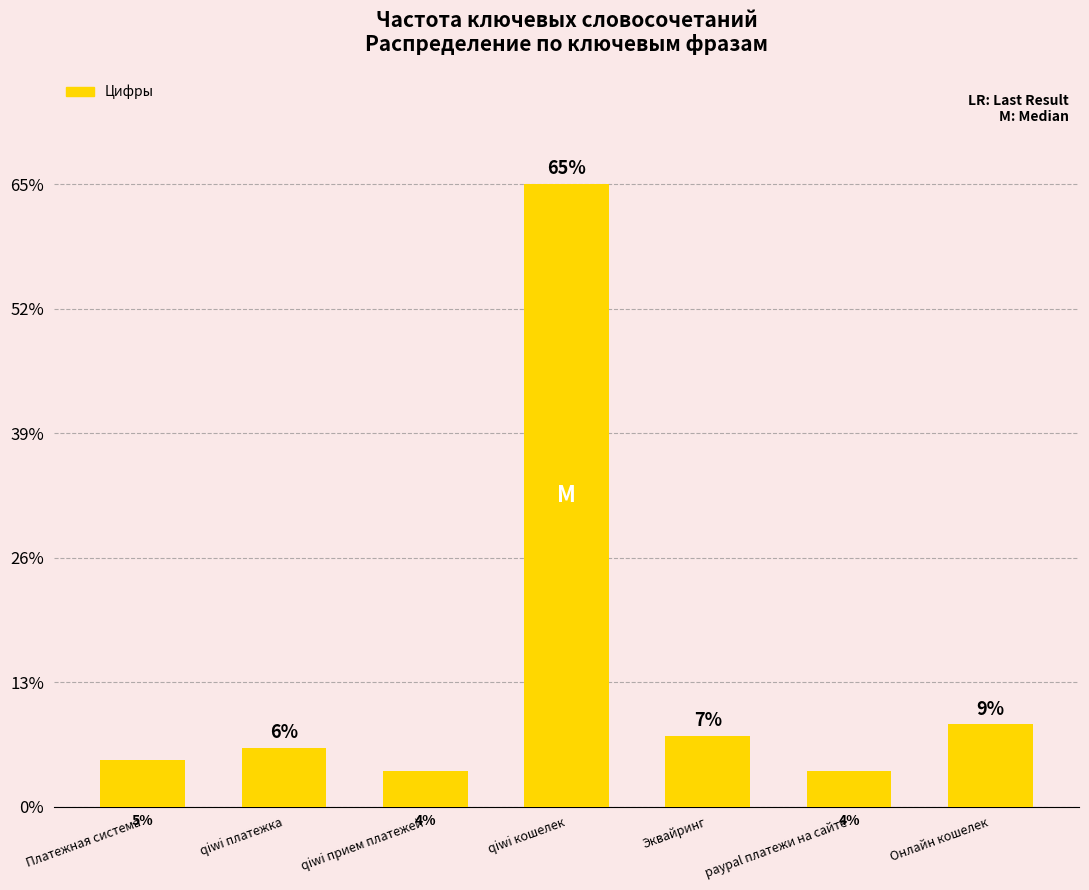

What is the label of the 7th bar from the right?

Платежная система